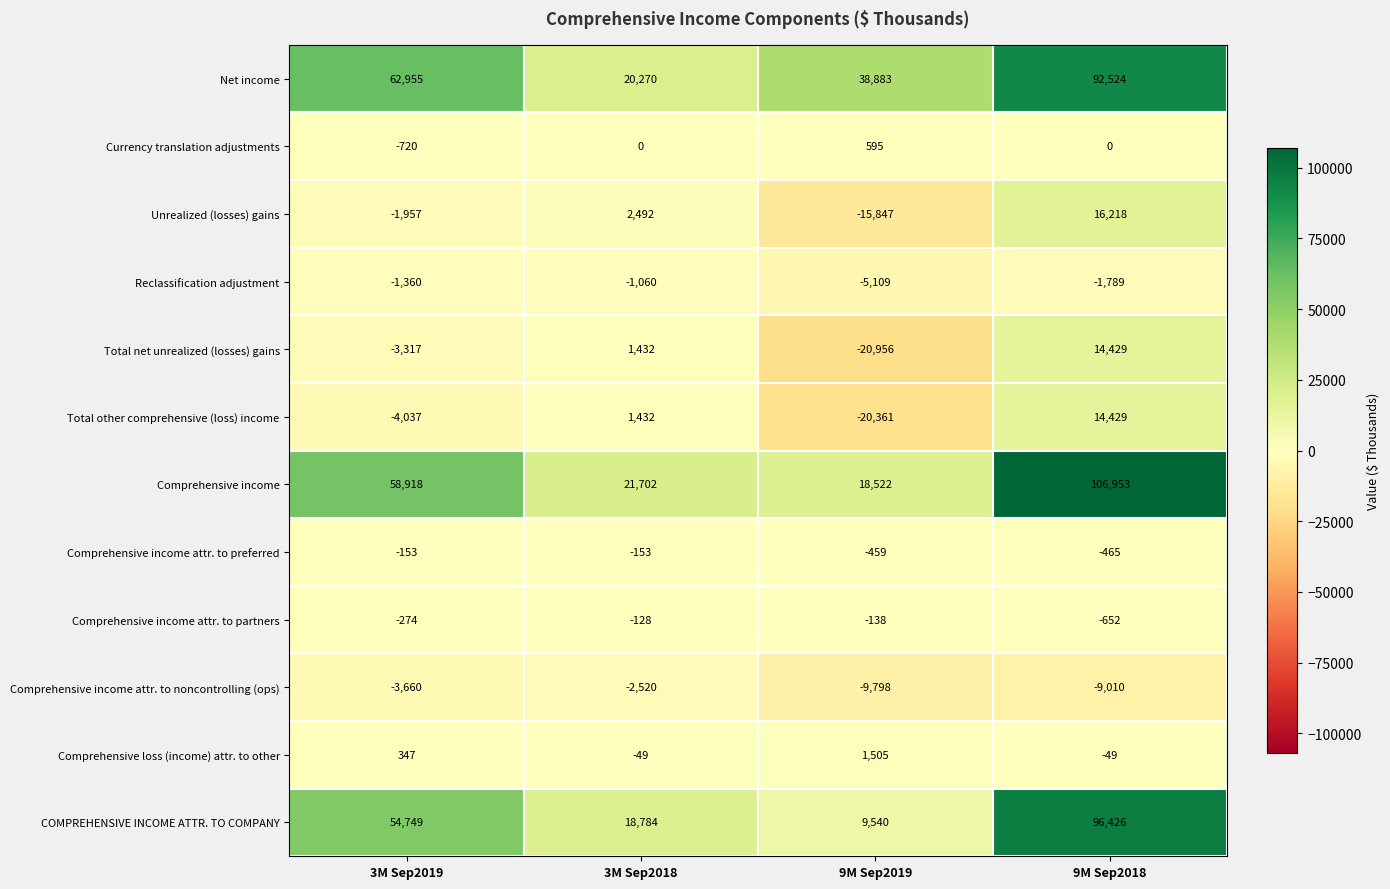

At how many categories does at least one series exceed 4077?

4